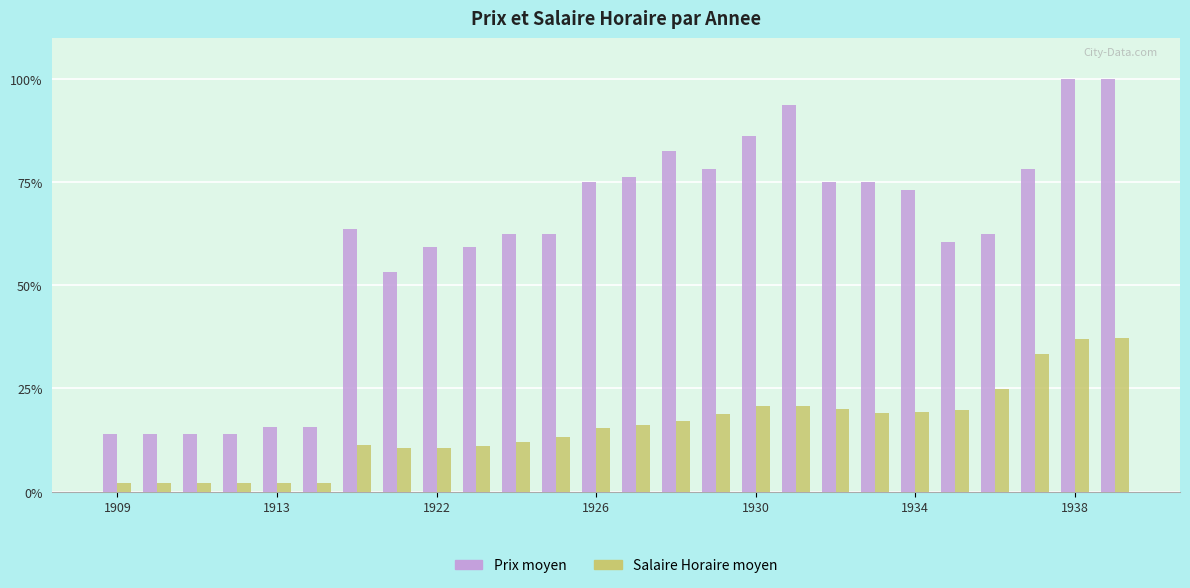

What is the average value of the Prix moyen series?

60.2